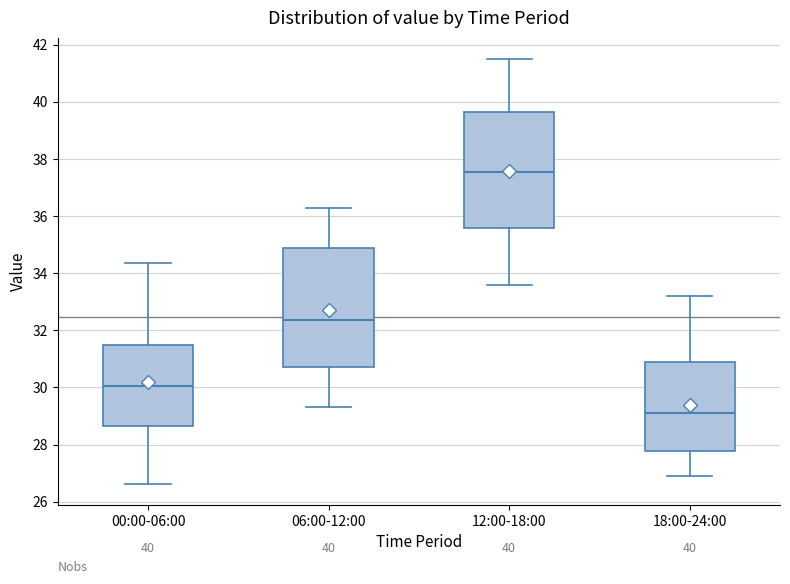

Which box has the highest median line?

12:00-18:00